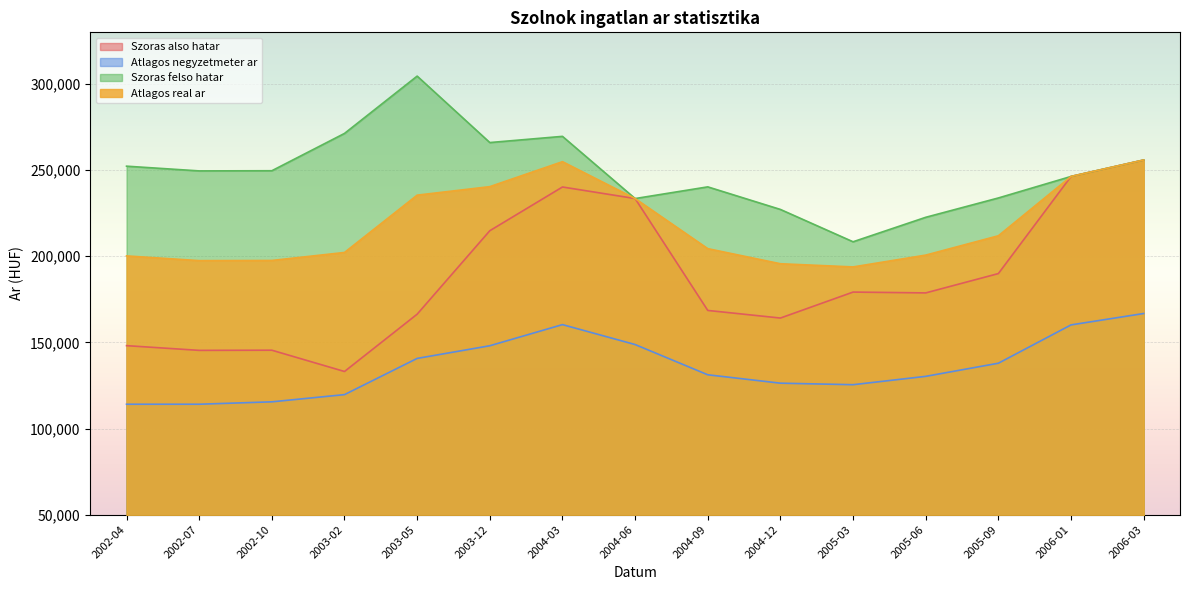

What is the difference between the second highest and second lowest values in the Szoras also hatar series?

100963